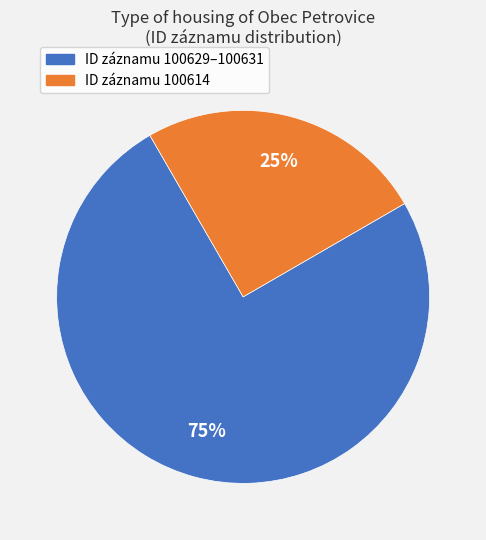

Is there any slice that represents more than half of the pie?

Yes